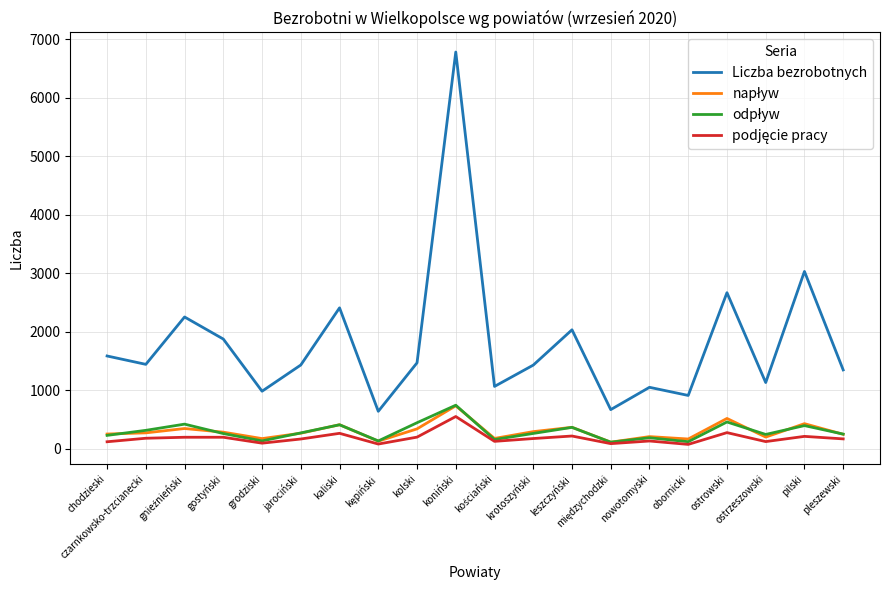

At which category does the chart reach its peak across all series?

koniński